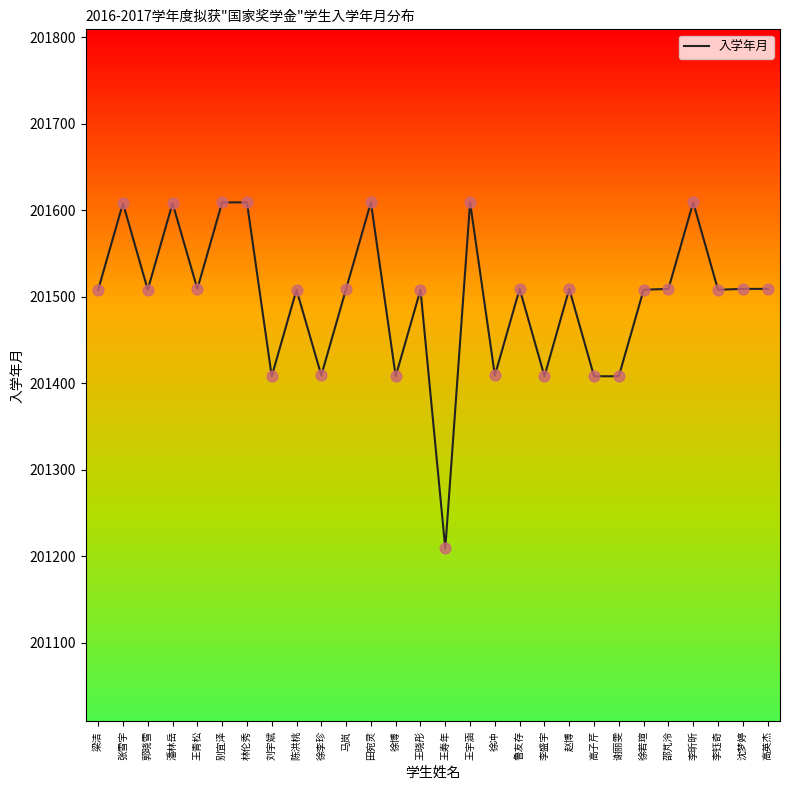

Between 王寿年 and 徐冲, which is larger?

徐冲